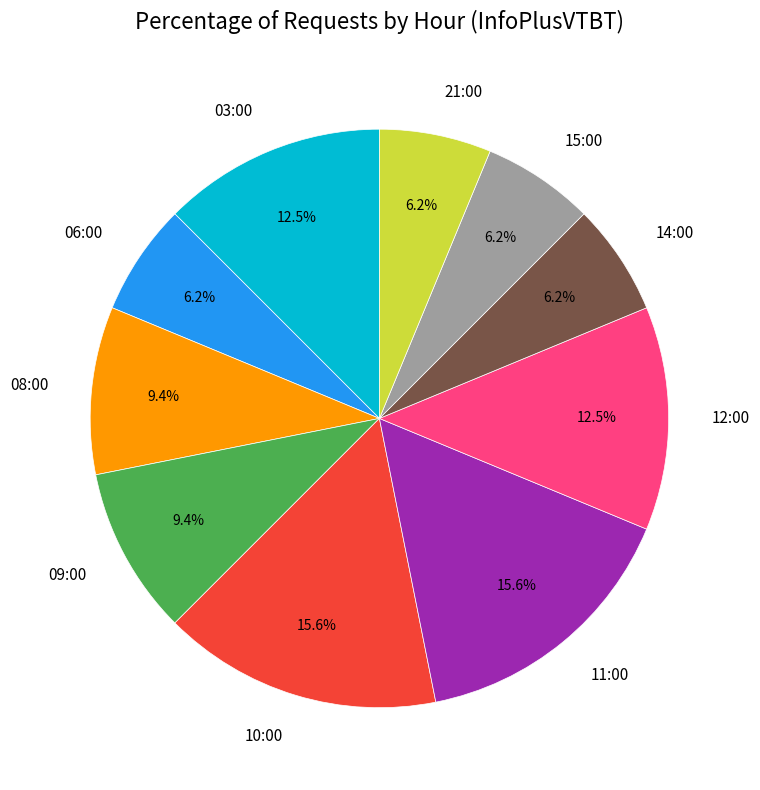

The 14:00 slice represents 1% of the pie. True or false?

False